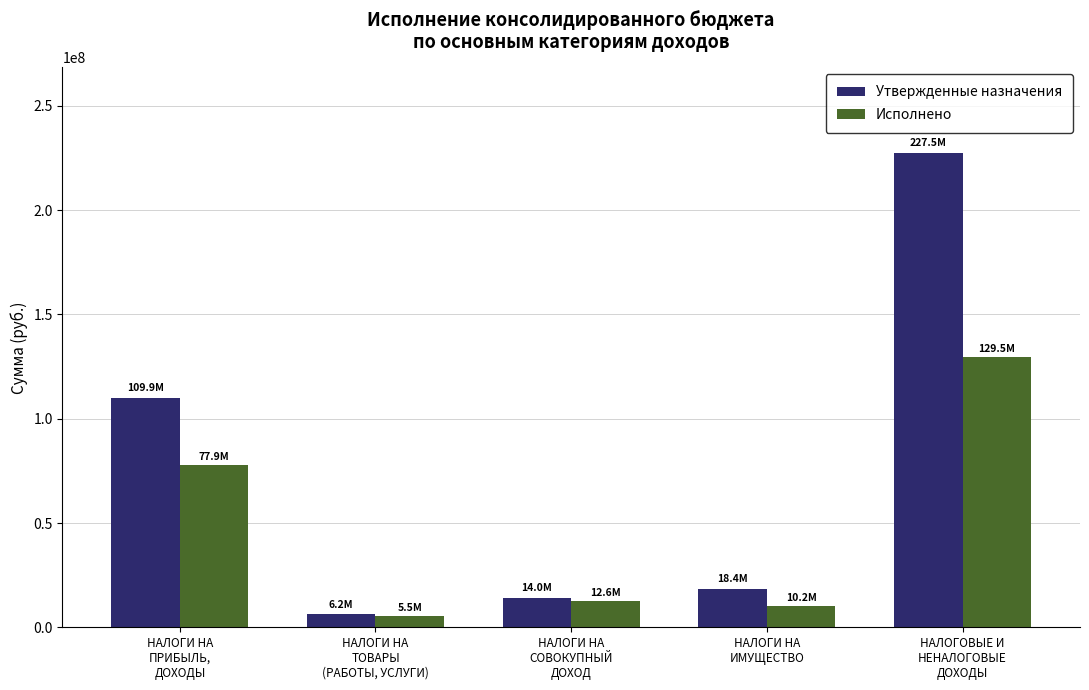

What is the difference between the Исполнено values at НАЛОГИ НА
ПРИБЫЛЬ,
ДОХОДЫ and НАЛОГОВЫЕ И
НЕНАЛОГОВЫЕ
ДОХОДЫ?

51573664.4